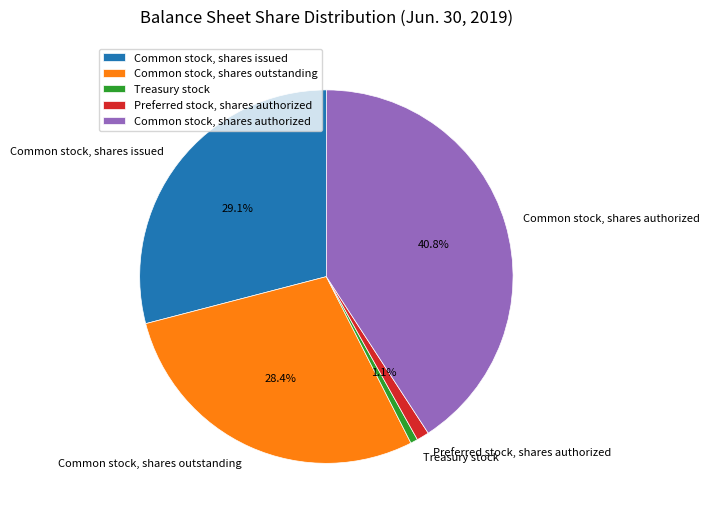

To the nearest percent, what is the difference between the Common stock, shares issued and Treasury stock slice percentages?

28%